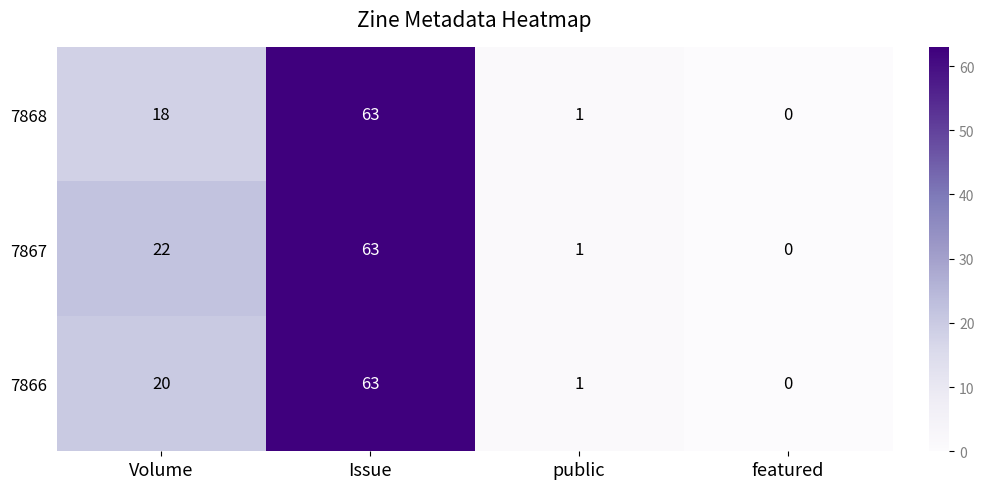

At how many categories does at least one series exceed 17?

2